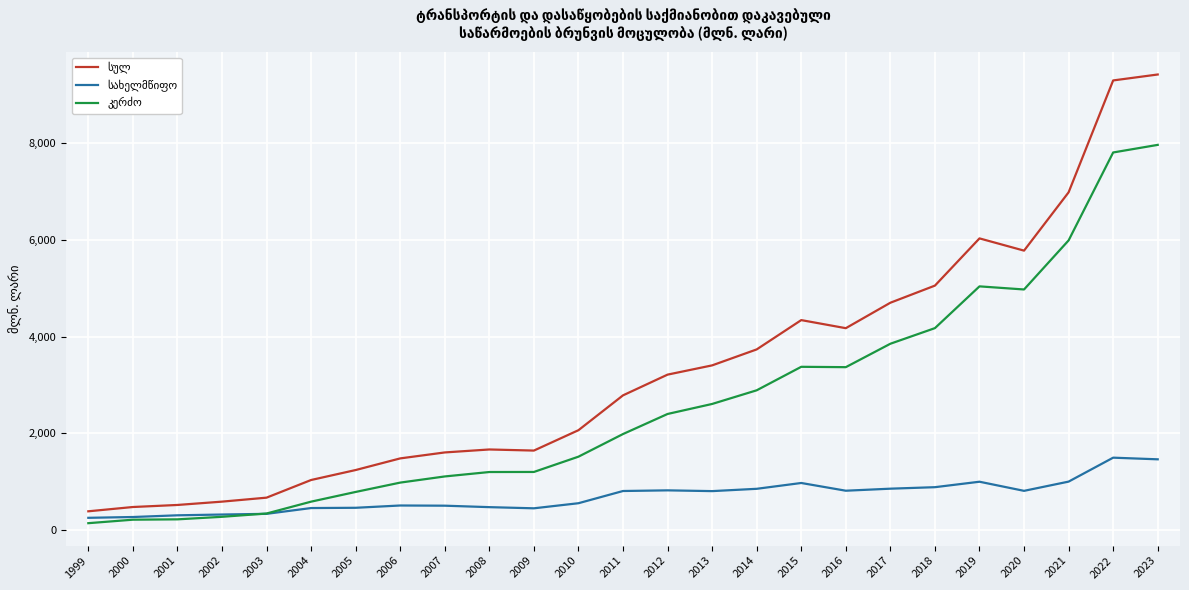

What is the total value across all series at 2007?

3199.4